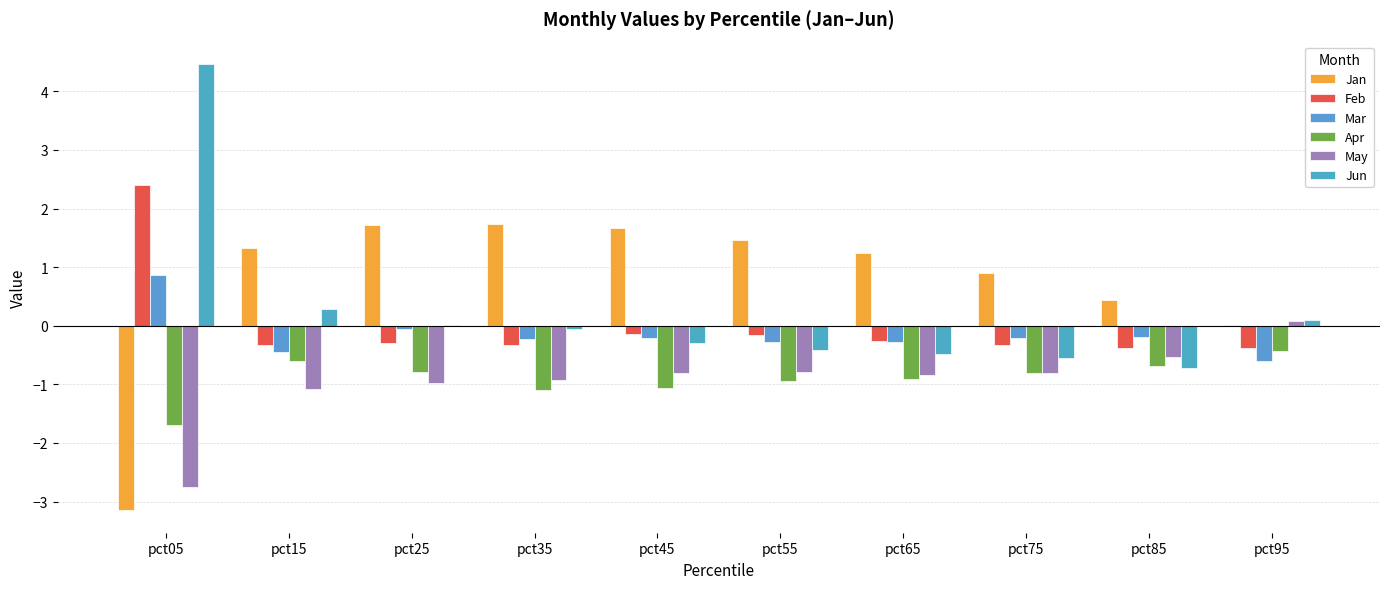

How many groups of bars are there?

10